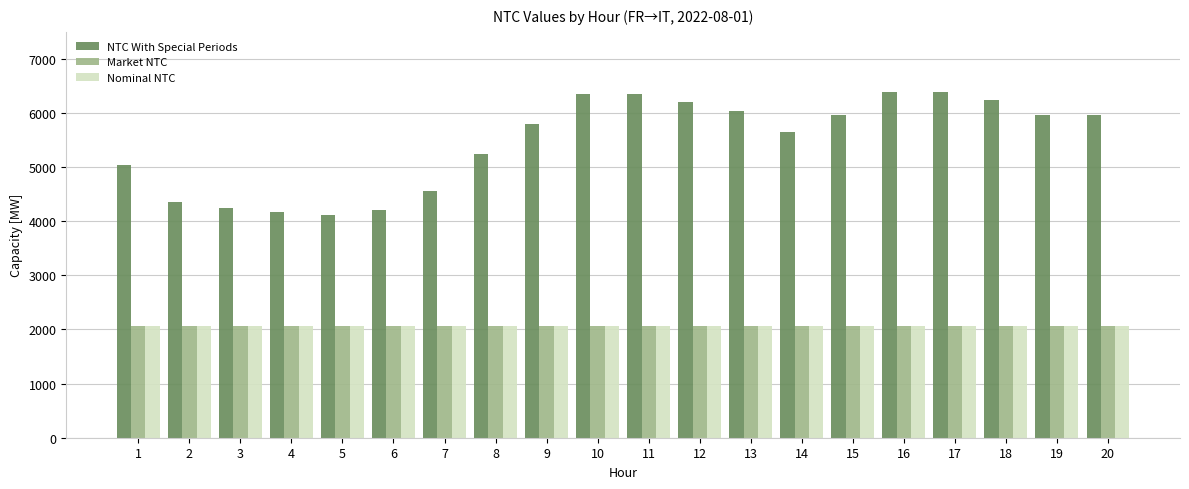

What is the approximate value of NTC With Special Periods at 3, to the nearest 10?

4240